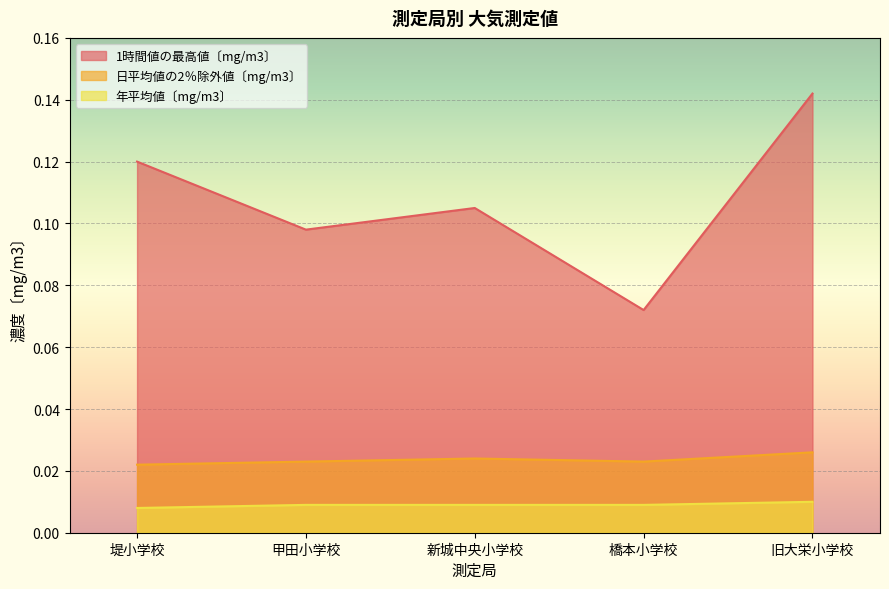

At 堤小学校, list the series in order from largest to smallest.

1時間値の最高値〔mg/m3〕, 日平均値の2％除外値〔mg/m3〕, 年平均値〔mg/m3〕